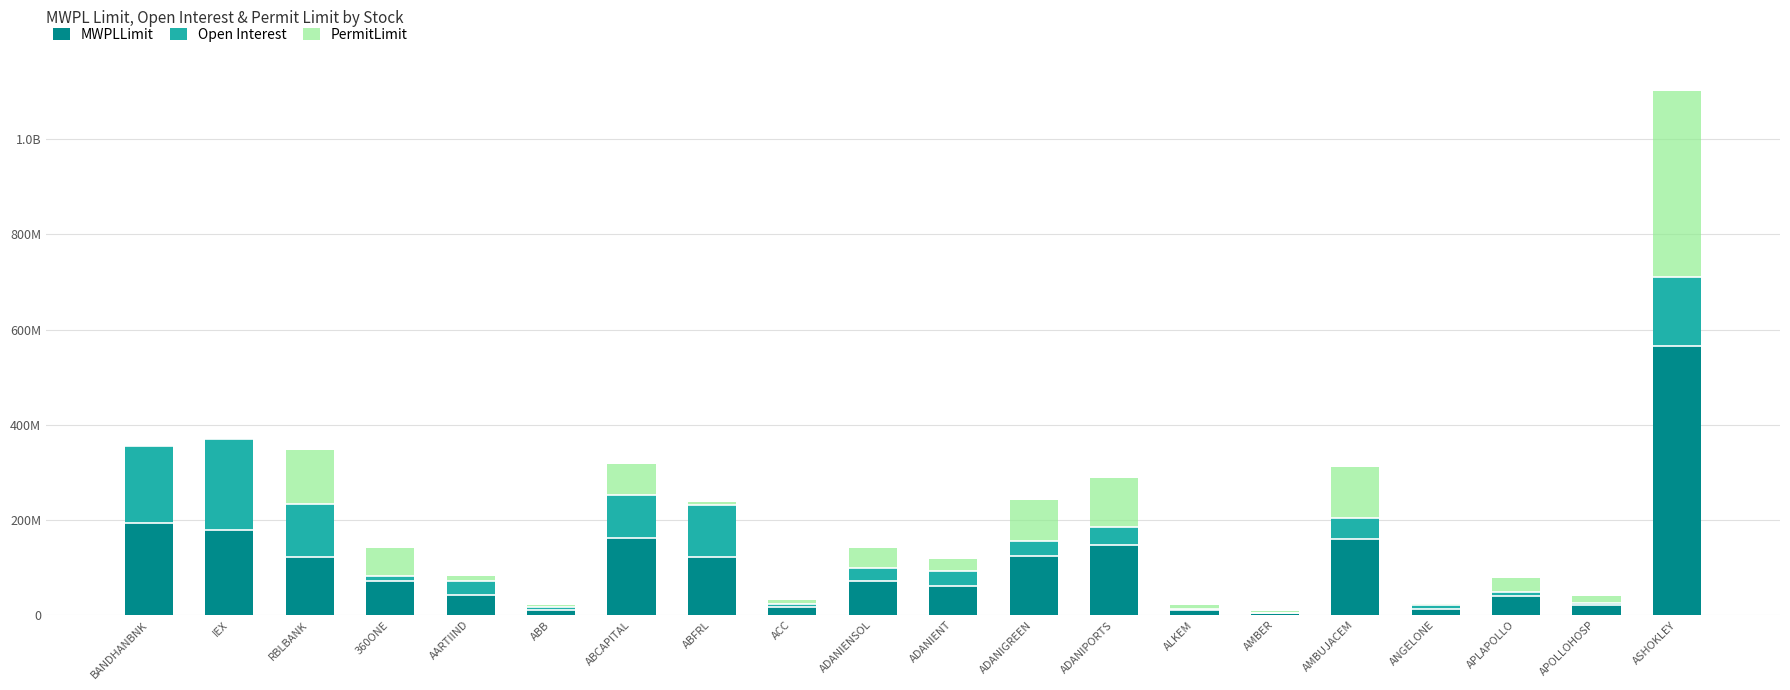

Between BANDHANBNK and ABB, which is larger?

BANDHANBNK